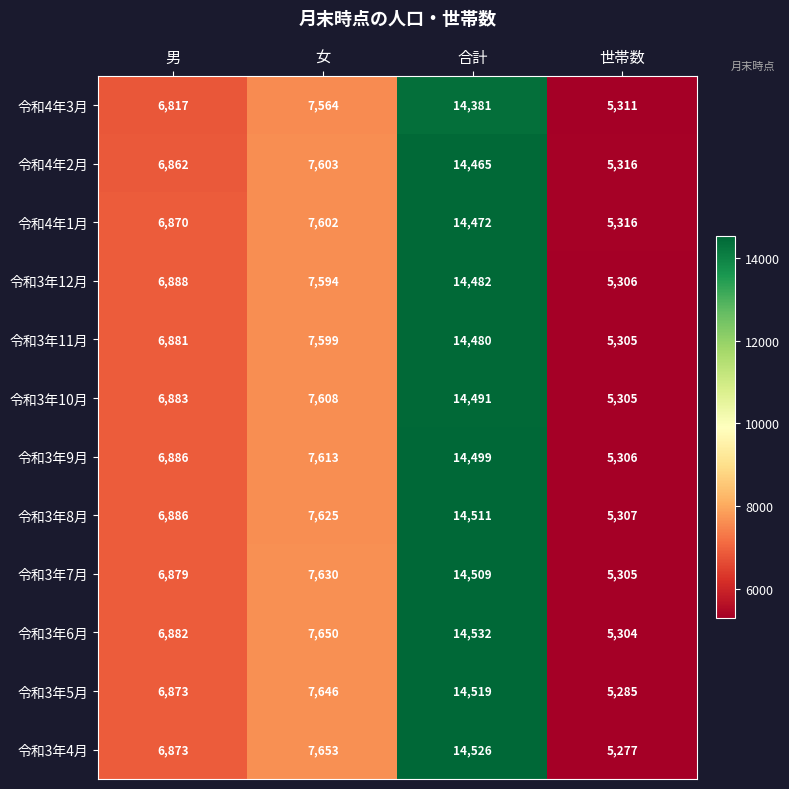

What is the average value of the 令和3年6月 series?

8592